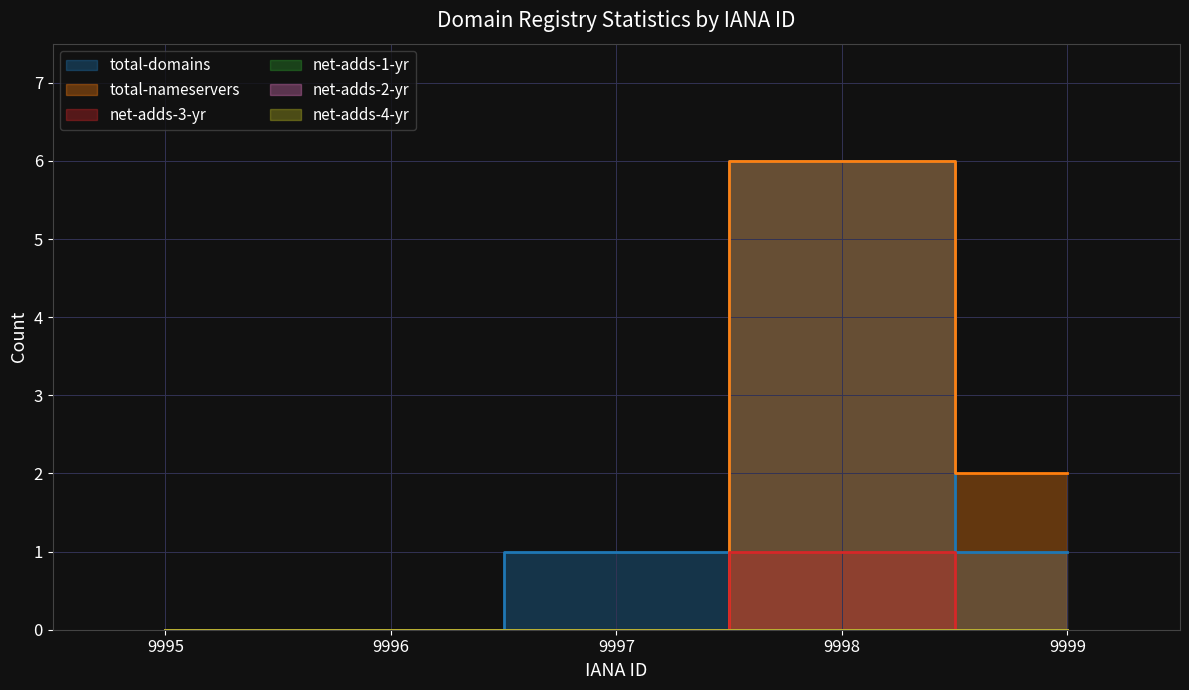

How many lines are shown in the chart?

3